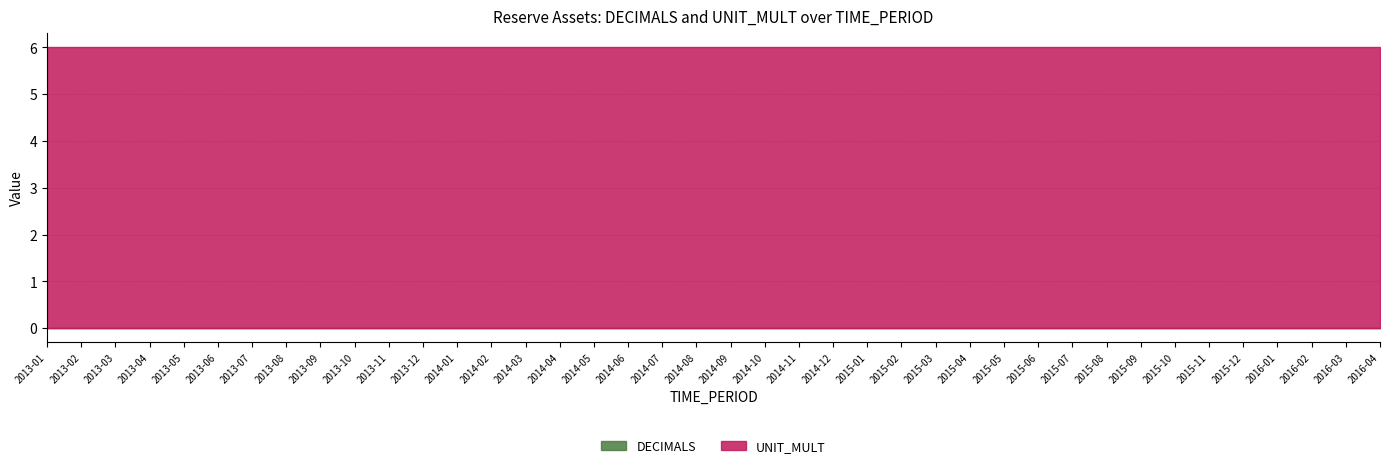

Reading left to right, list all the values displayed in this chart.

DECIMALS: 0	0	0	0	0	0	0	0	0	0	0	0	0	0	0	0	0	0	0	0	0	0	0	0	0	0	0	0	0	0	0	0	0	0	0	0	0	0	0	0
UNIT_MULT: 6	6	6	6	6	6	6	6	6	6	6	6	6	6	6	6	6	6	6	6	6	6	6	6	6	6	6	6	6	6	6	6	6	6	6	6	6	6	6	6